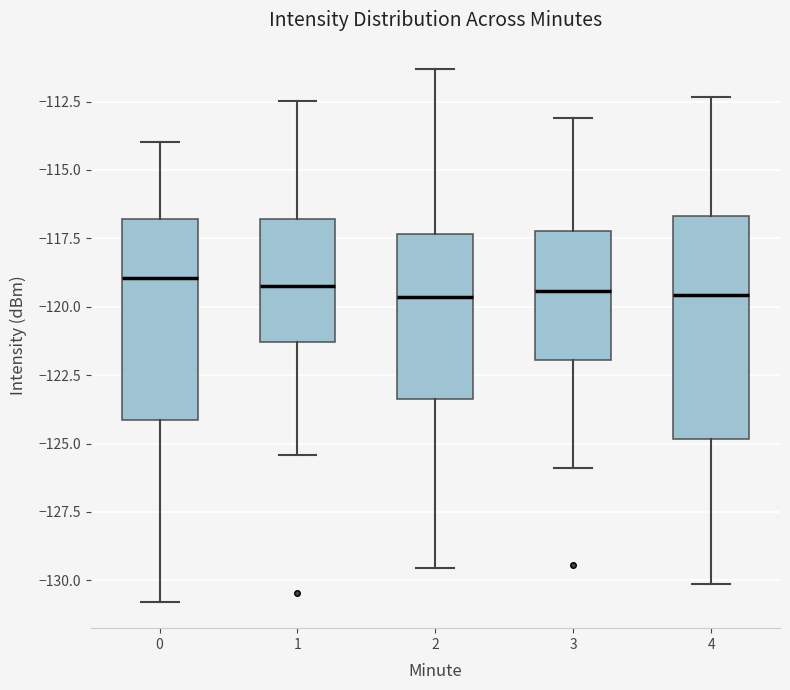

Reading left to right, read every box against the y-axis: the position of its median line, the range the box covers, and the ends of its whiskers. The values are not printed on the chart, so give them approximately, as read against the axis.

0: median -119.0, box -124.0 to -117.0, whiskers -131.0 to -114.0
1: median -119.0, box -121.5 to -117.0, whiskers -125.5 to -112.5
2: median -119.5, box -123.5 to -117.5, whiskers -129.5 to -111.5
3: median -119.5, box -122.0 to -117.0, whiskers -126.0 to -113.0
4: median -119.5, box -125.0 to -116.5, whiskers -130.0 to -112.5